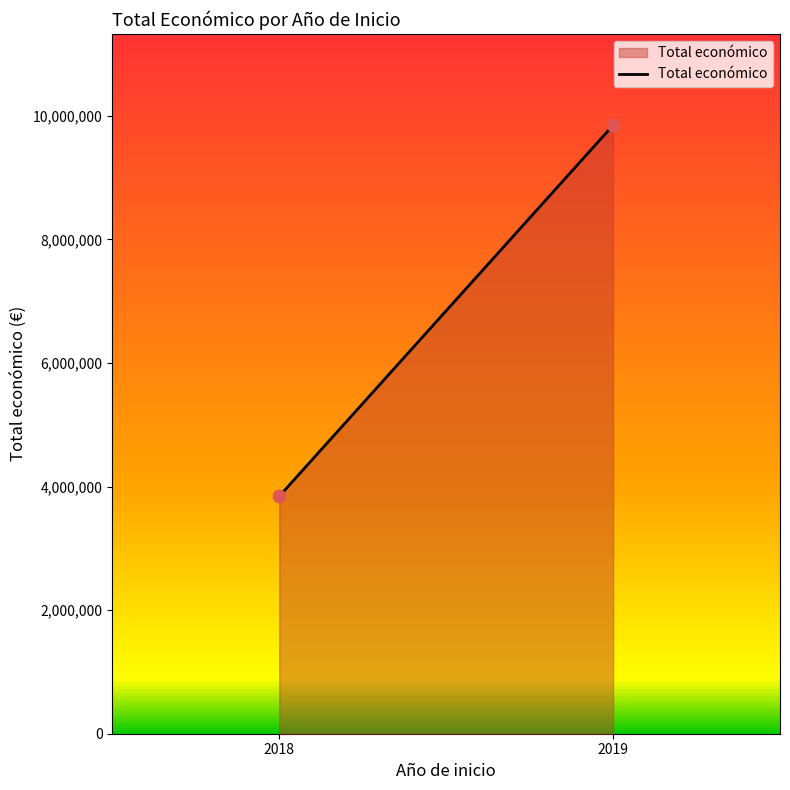

What is the average X value?

2018